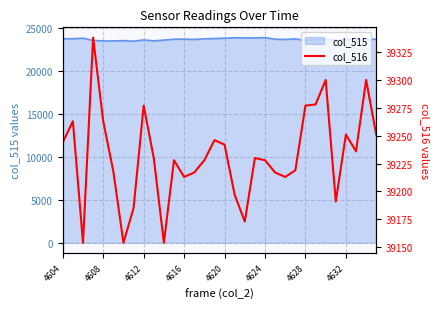

What is the sum of all values?

1255415